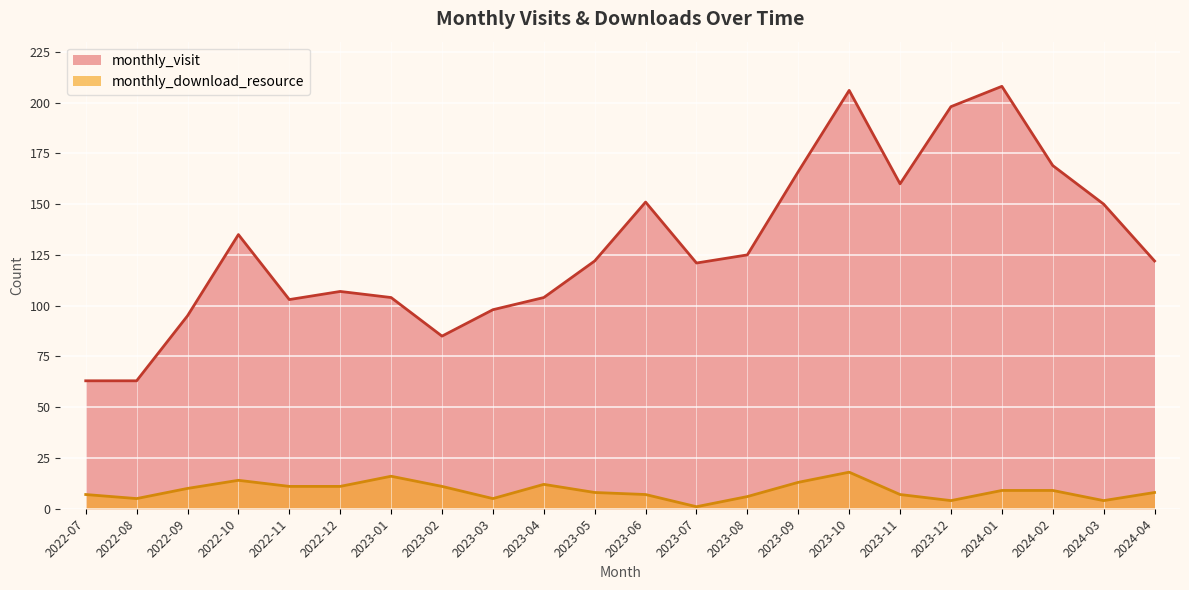

What position from the left is 2024-02?

20